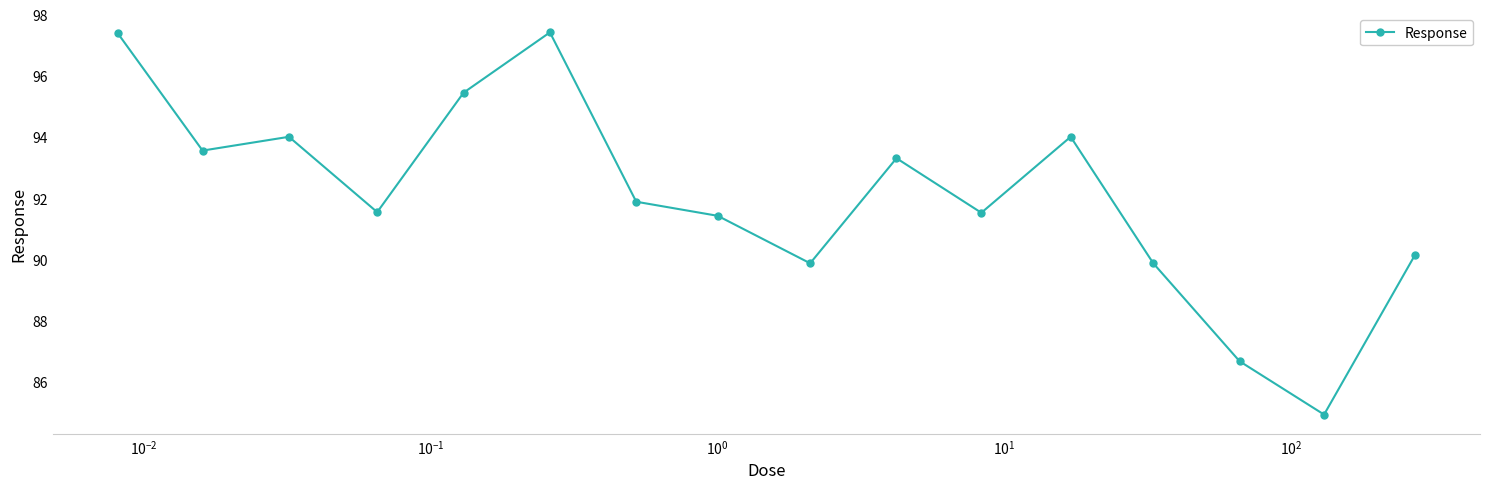

How many points are lower than both their immediate neighbors (excluding endpoints)?

5